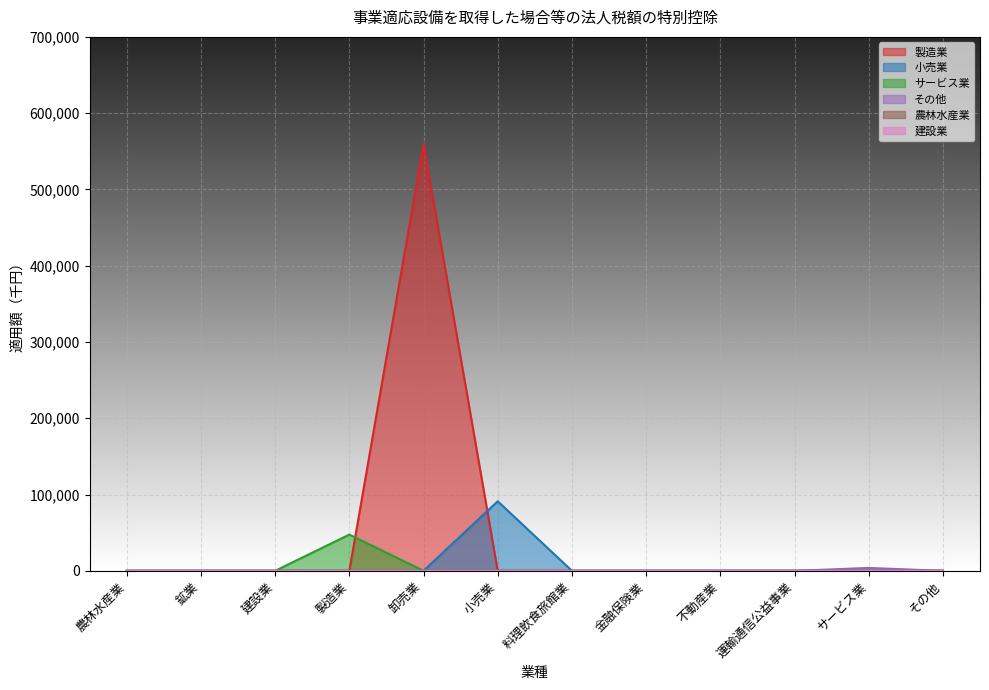

Where is the first local maximum for 小売業?

小売業